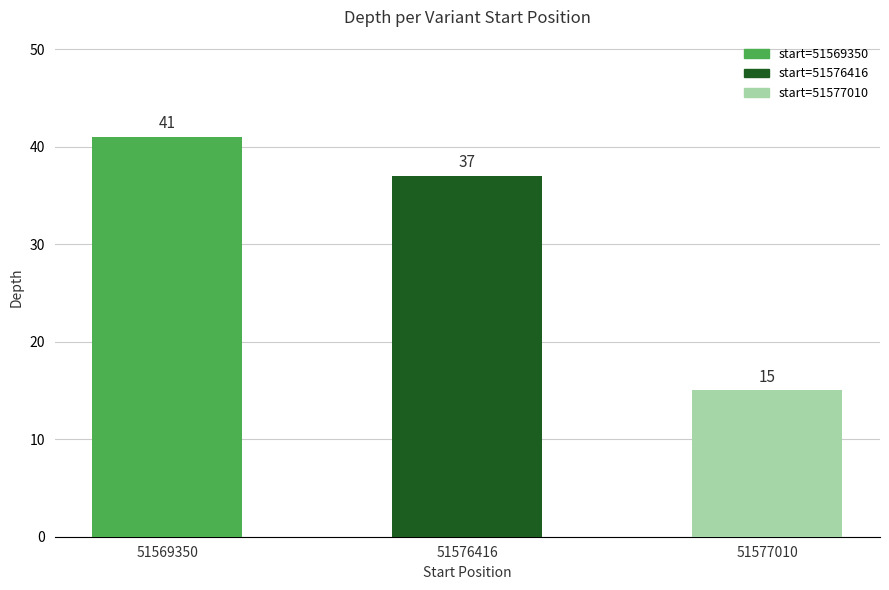

What is the difference between the maximum and minimum values?

26